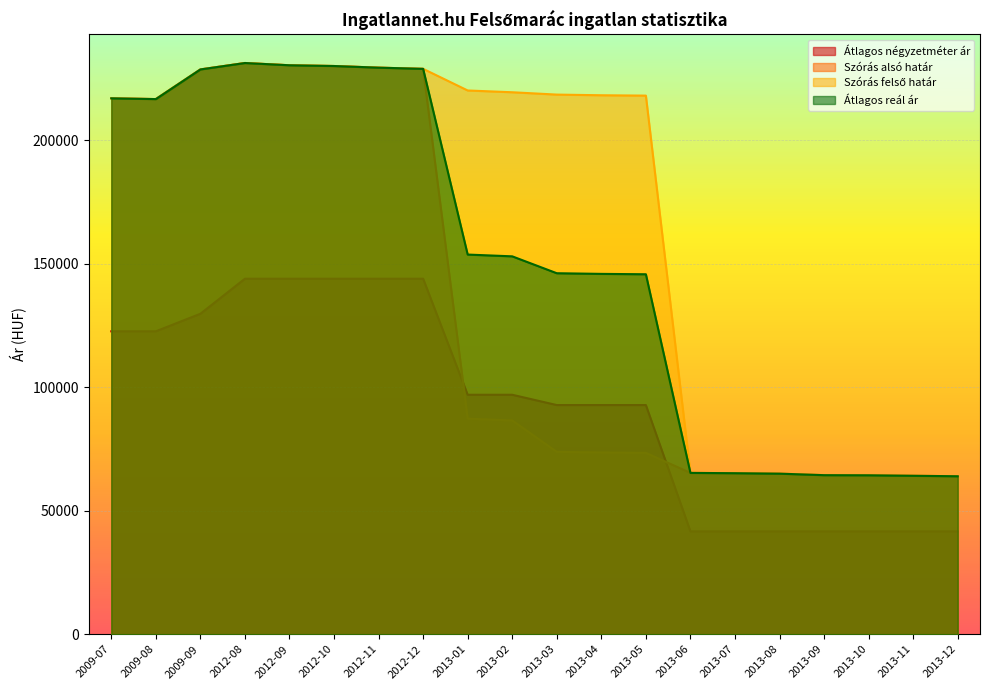

What position from the right is 2013-09?

4